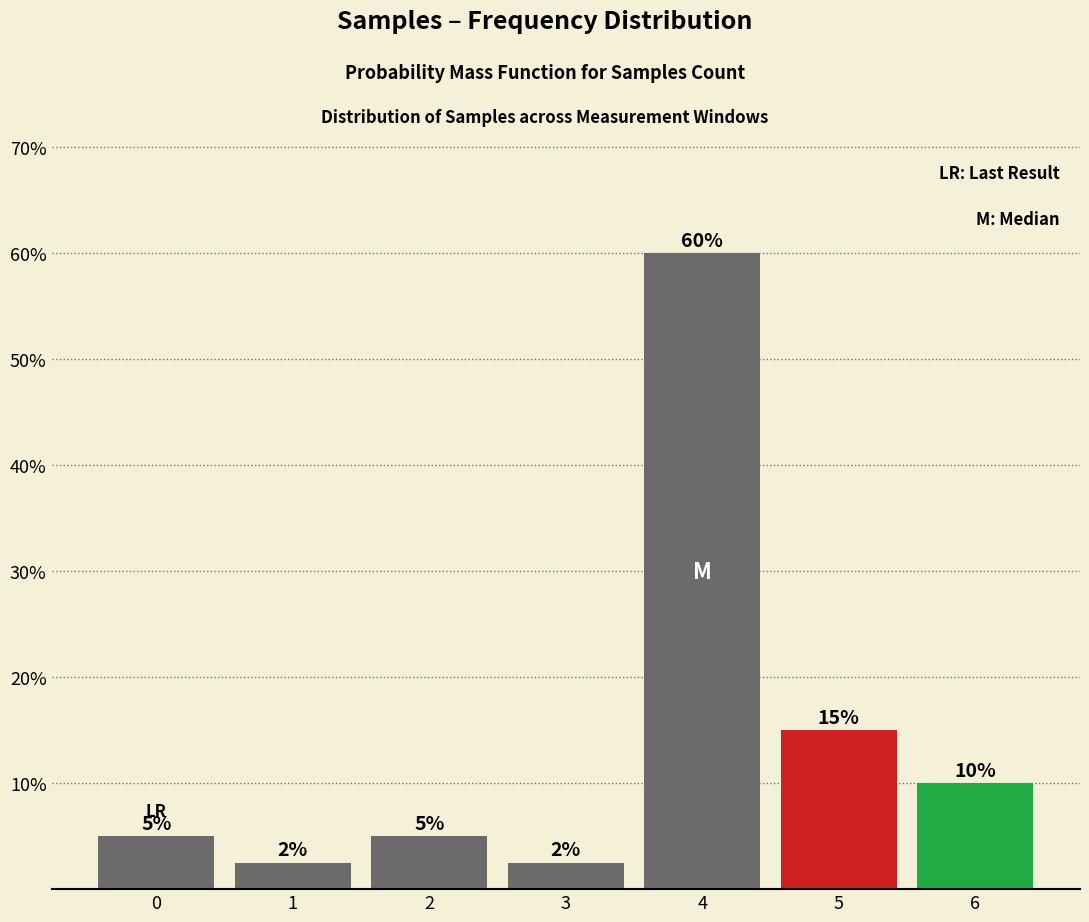

Between 5 and 0, which is larger?

5